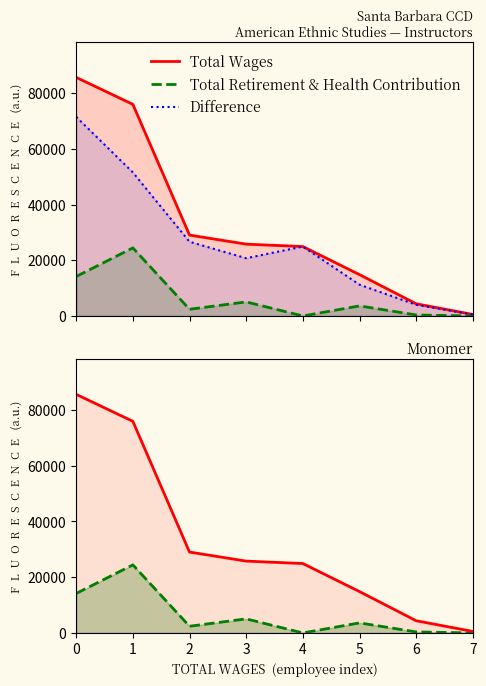

How many categories are shown in the chart?

8